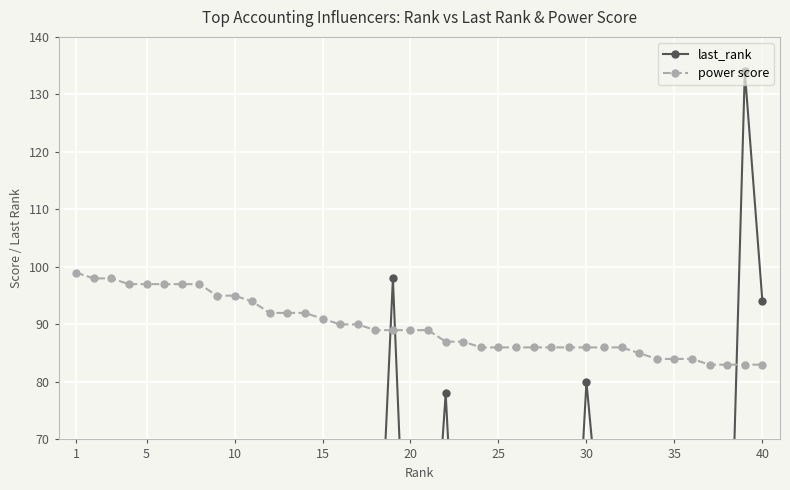

What is the approximate value of power score at 15, to the nearest 5?

90